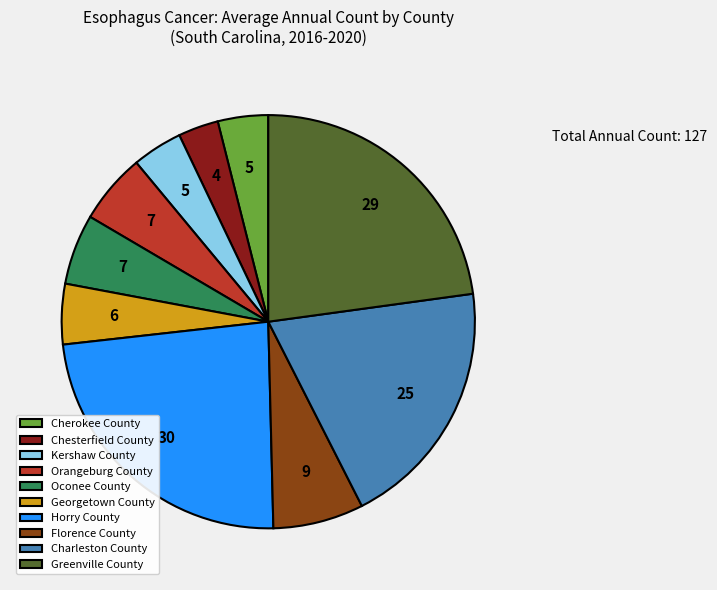

The Oconee County slice represents 6% of the pie. True or false?

True